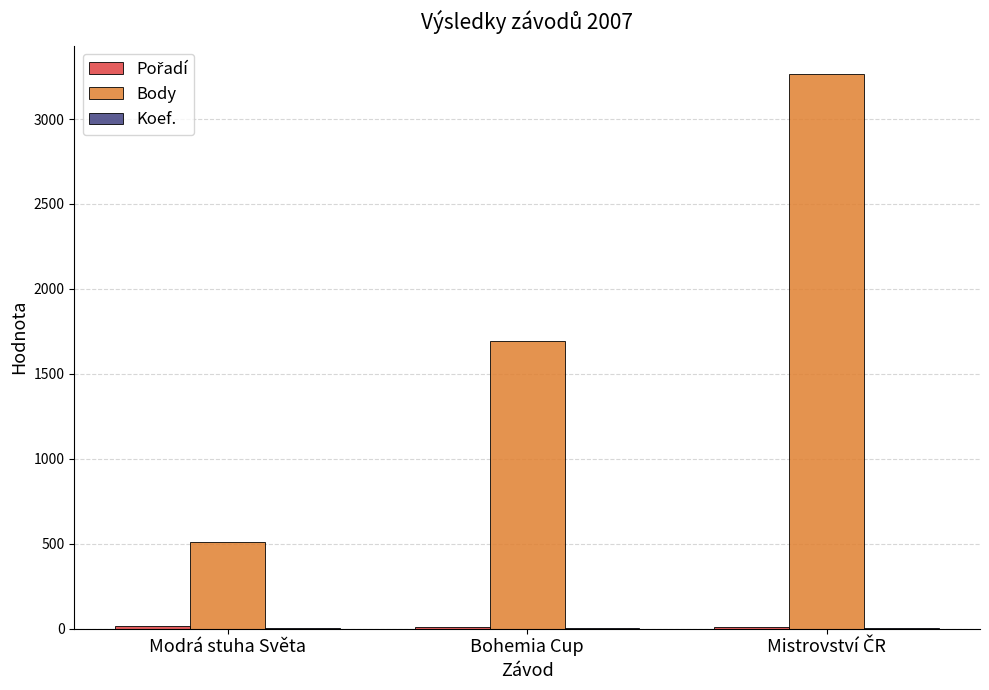

Which series has the largest total across all categories?

Body